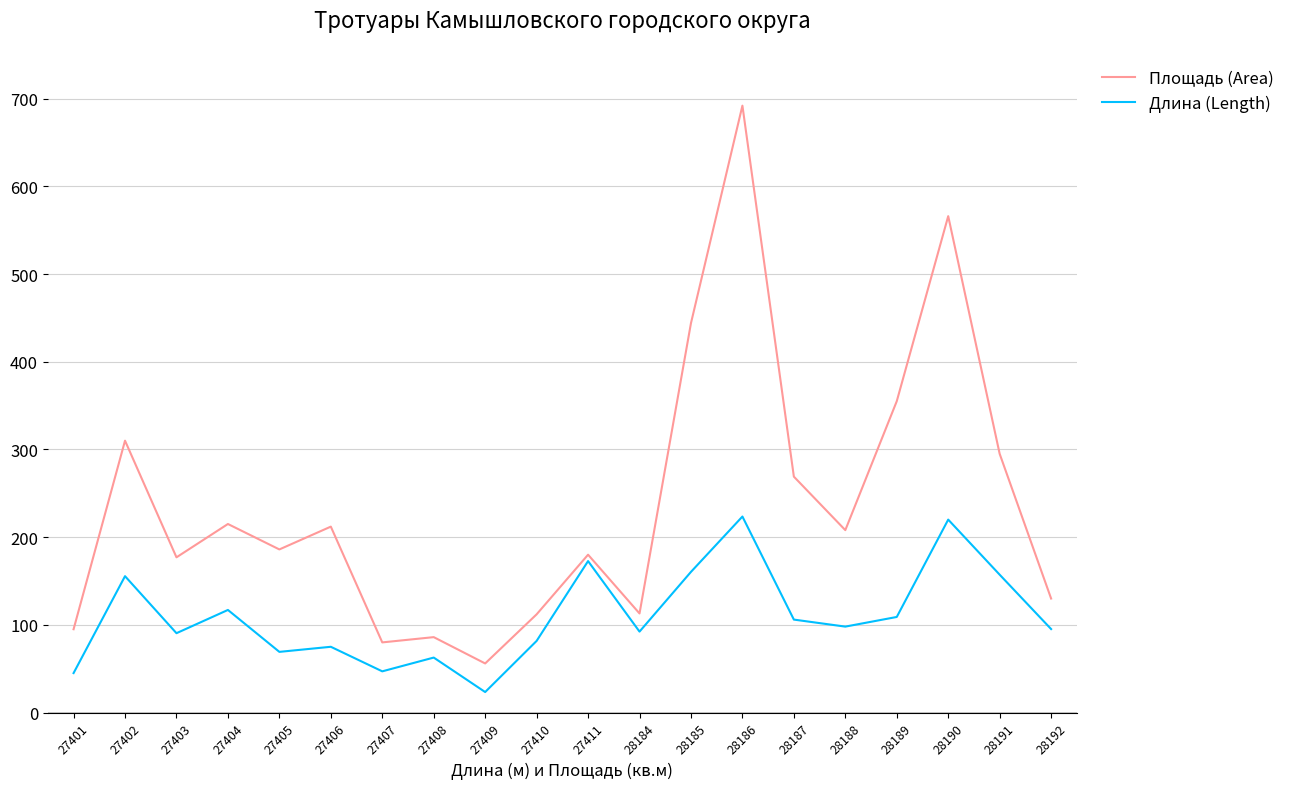

Does the chart have visible grid lines?

Yes